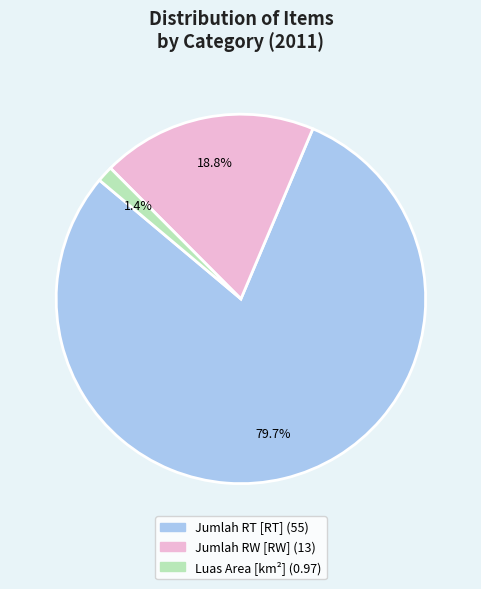

Is it true that Luas Area [km²] is 11% of the pie?

False